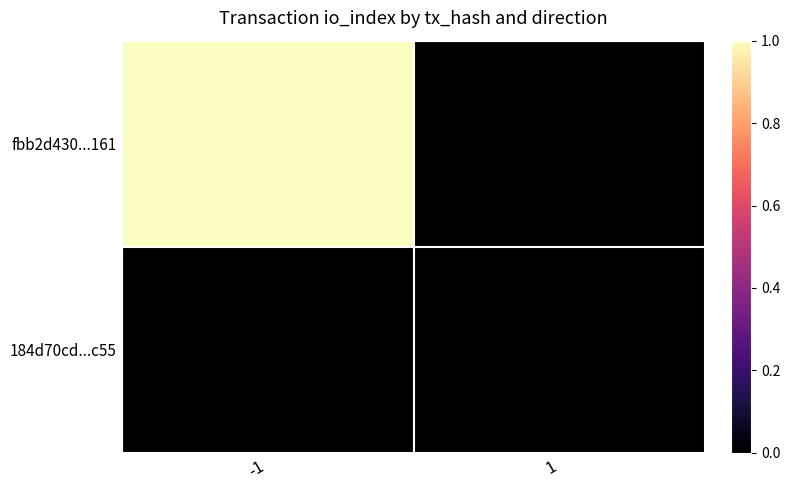

Which series changed the most between -1 and 1?

fbb2d430...161